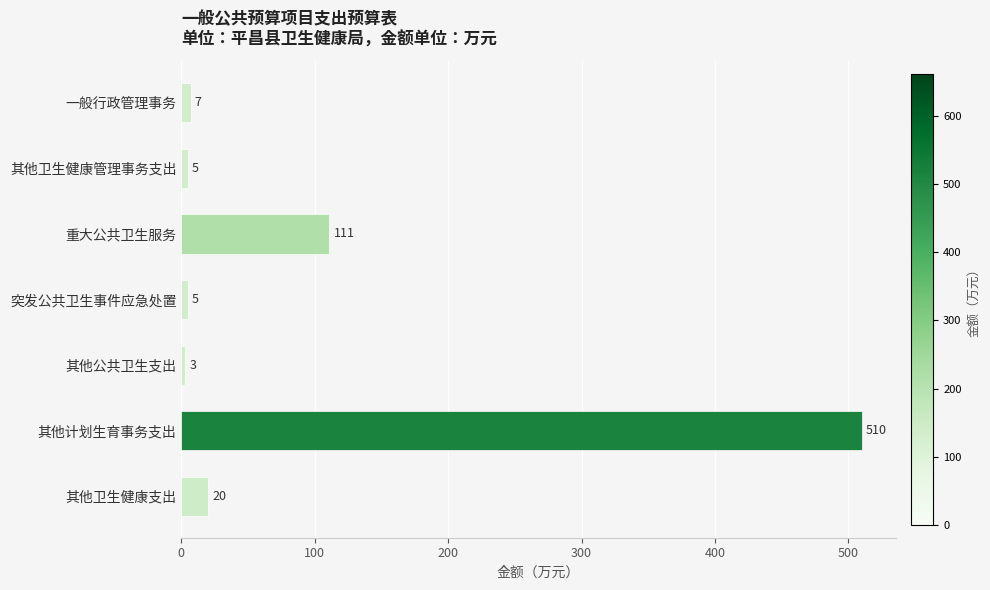

Is it true that the value at 其他计划生育事务支出 is 510?

True